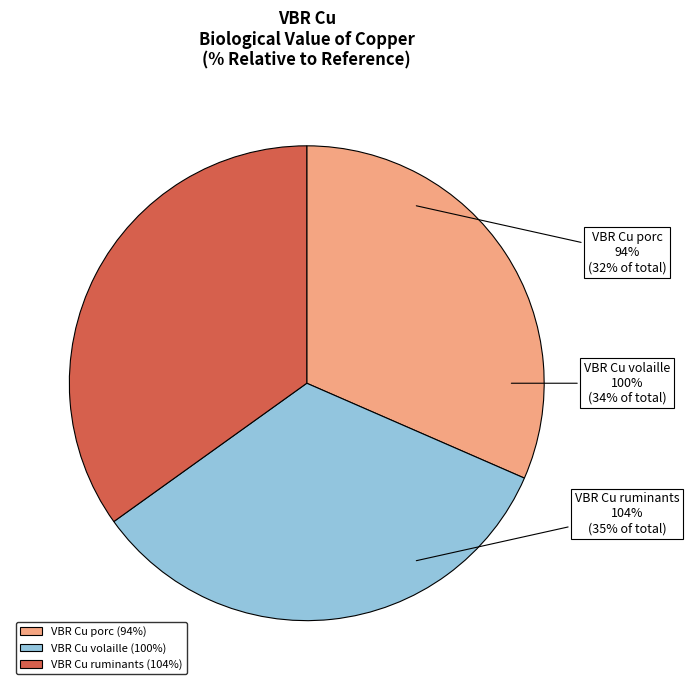

What is the largest slice in the pie chart?

VBR Cu ruminants